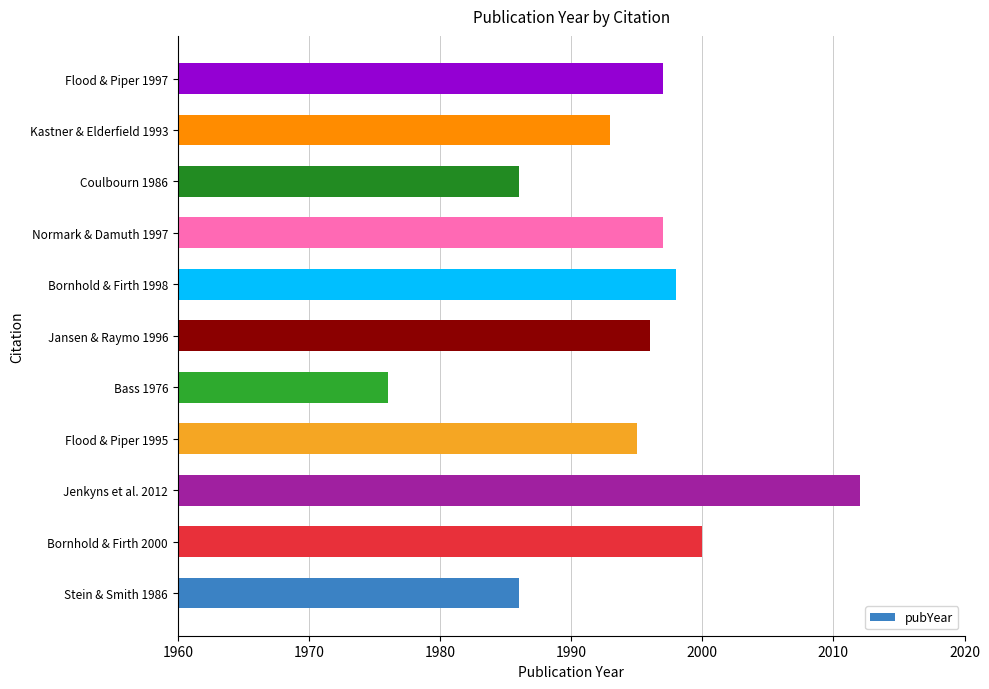

Are the bars grouped side by side (vs. stacked)?

No